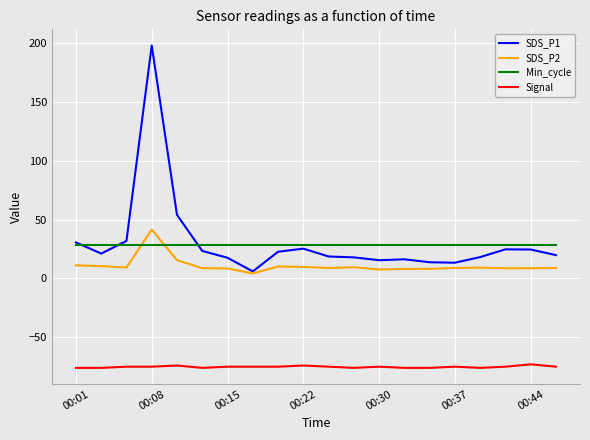

Rank the series by their maximum value, from highest to lowest.

SDS_P1, SDS_P2, Min_cycle, Signal